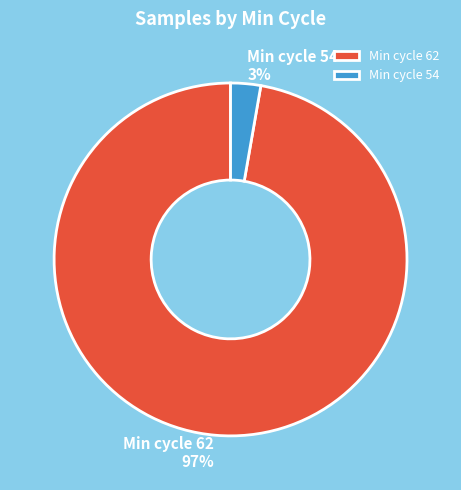

Is it true that Min cycle 62 is 97% of the pie?

True